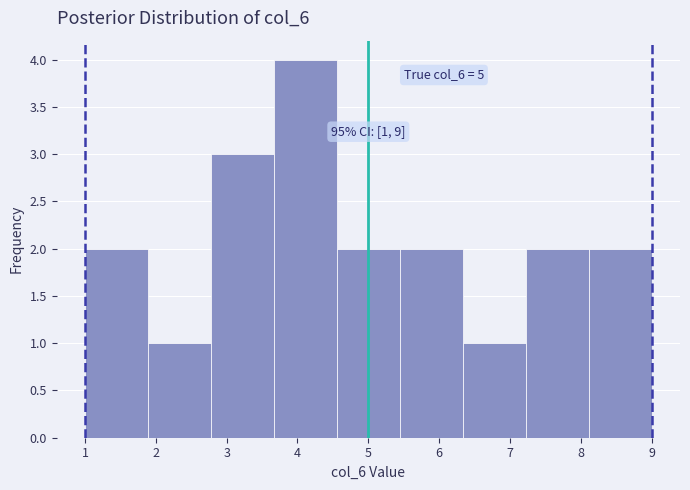

Over which range of the x-axis is the bar tallest?

3.7 to 4.6